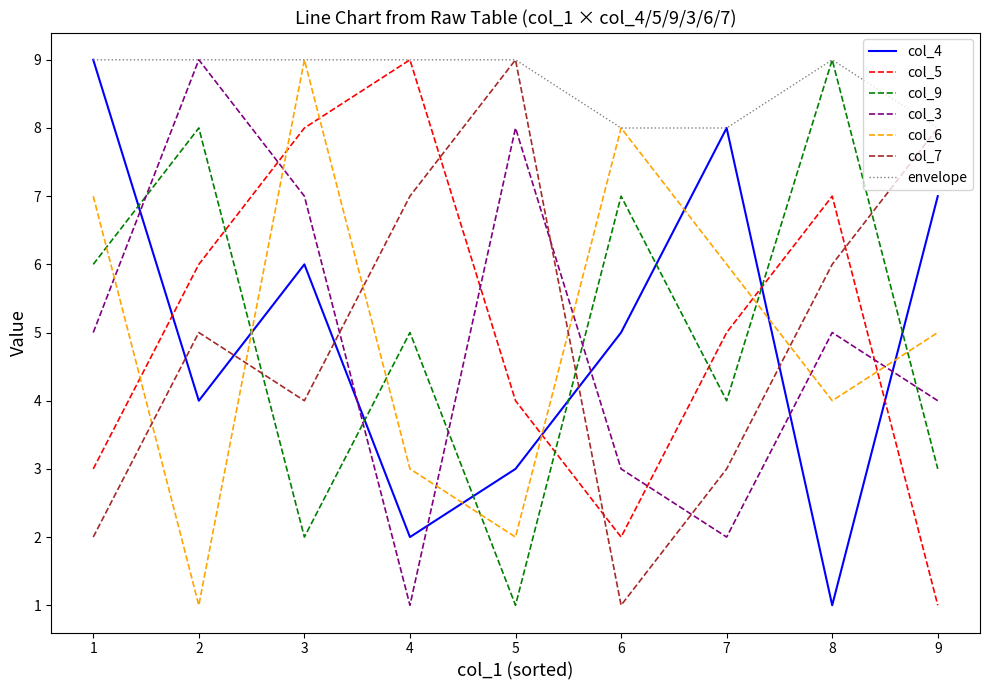

Is it true that col_9 equals 6 at 8?

False